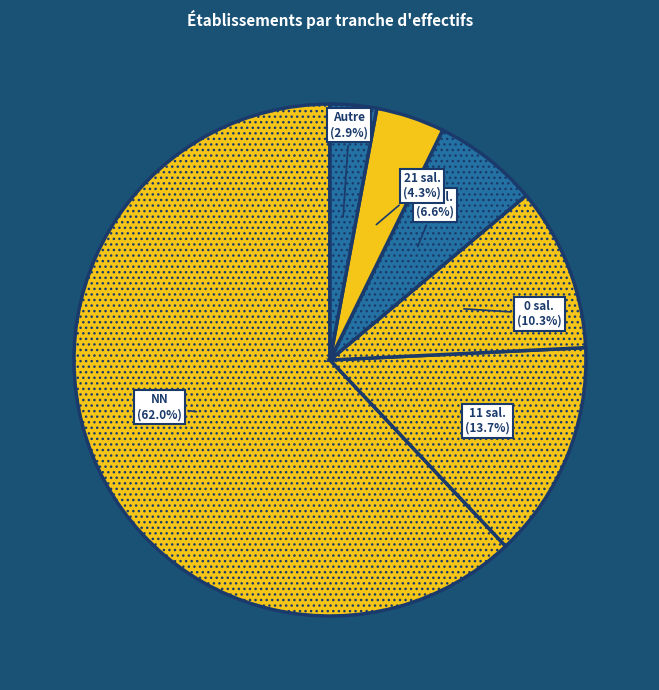

Count the number of slices in the pie.

6